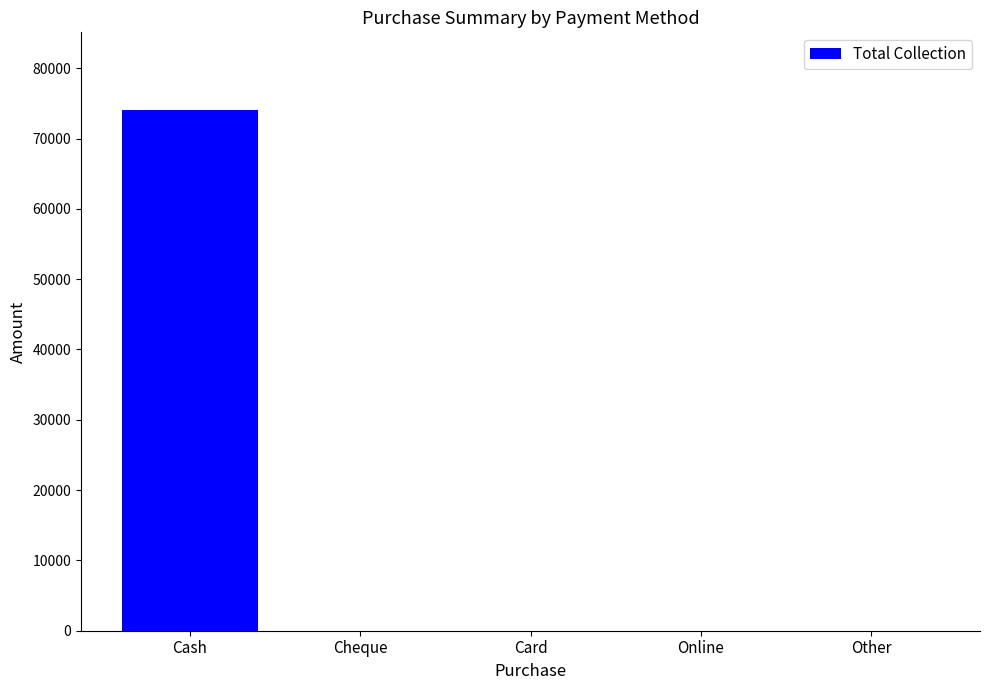

What is the sum of all values?

74000